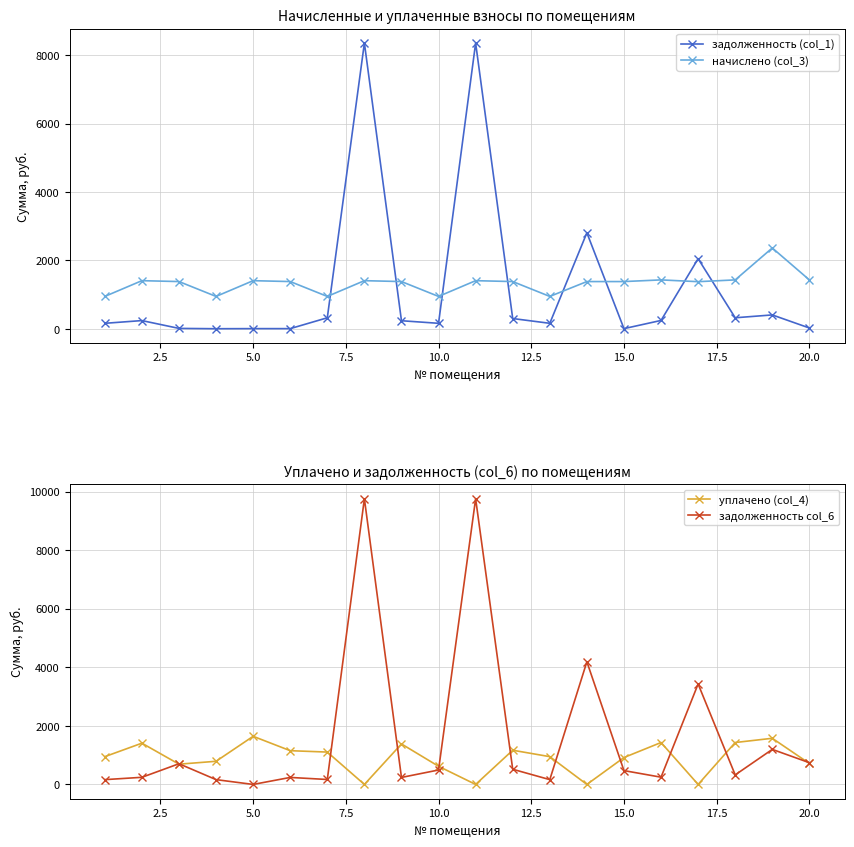

The value of задолженность col_6 at 5.0 is -3350.1. True or false?

False